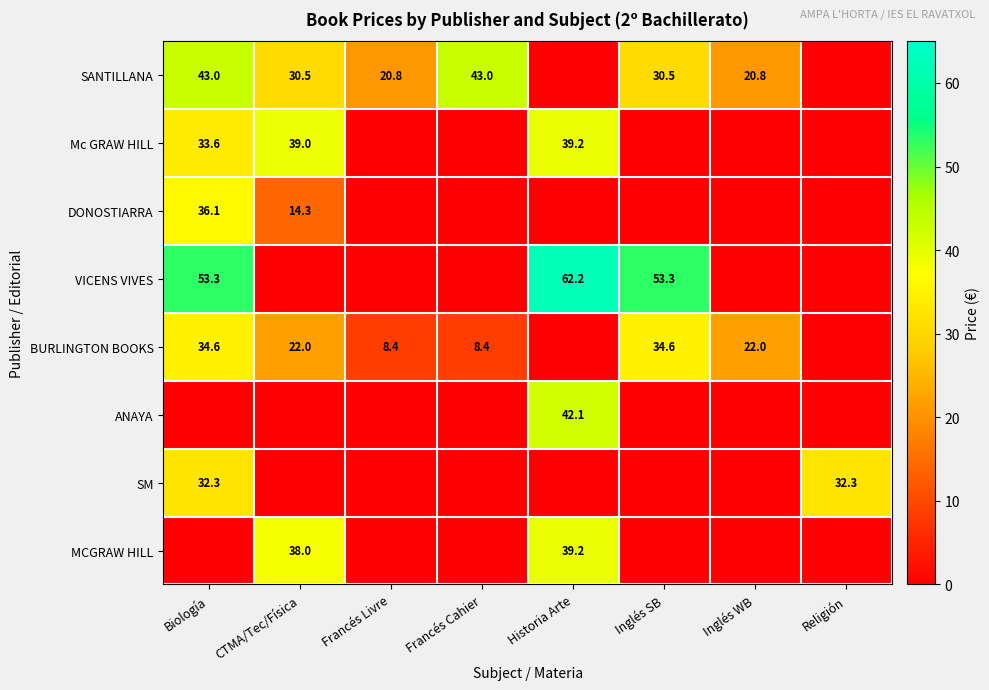

Is it true that VICENS VIVES equals 95.4 at Historia Arte?

False